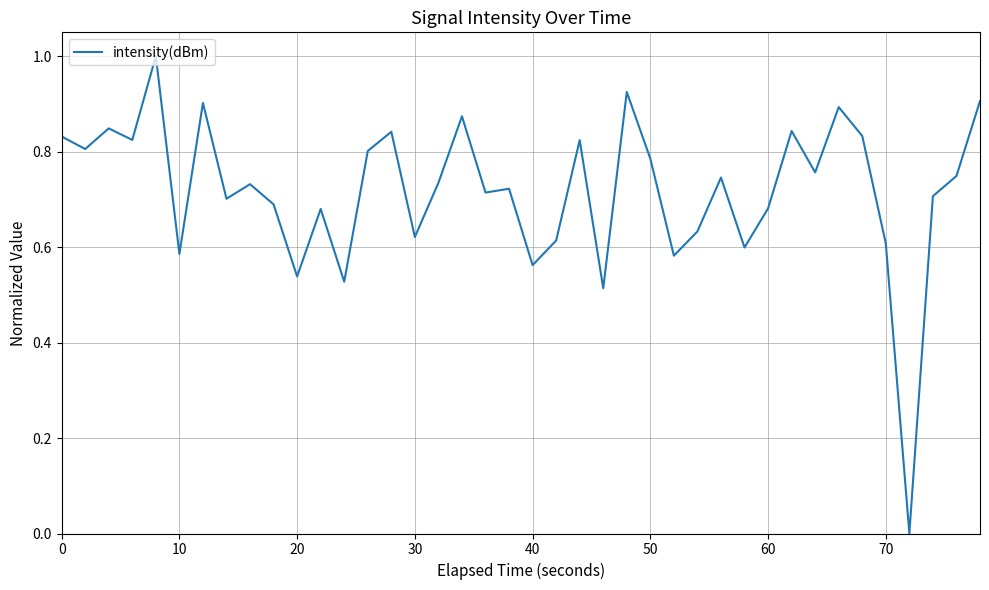

What is the maximum value shown in the chart?

1.0